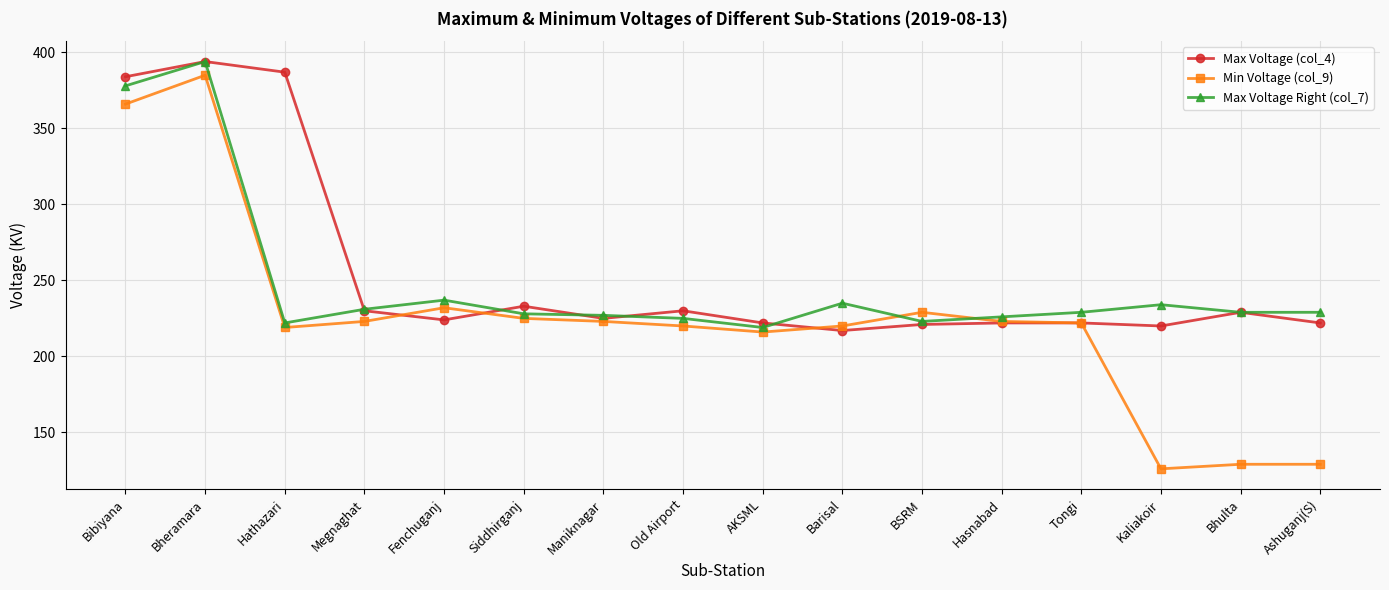

What is the minimum value shown in the chart?

126